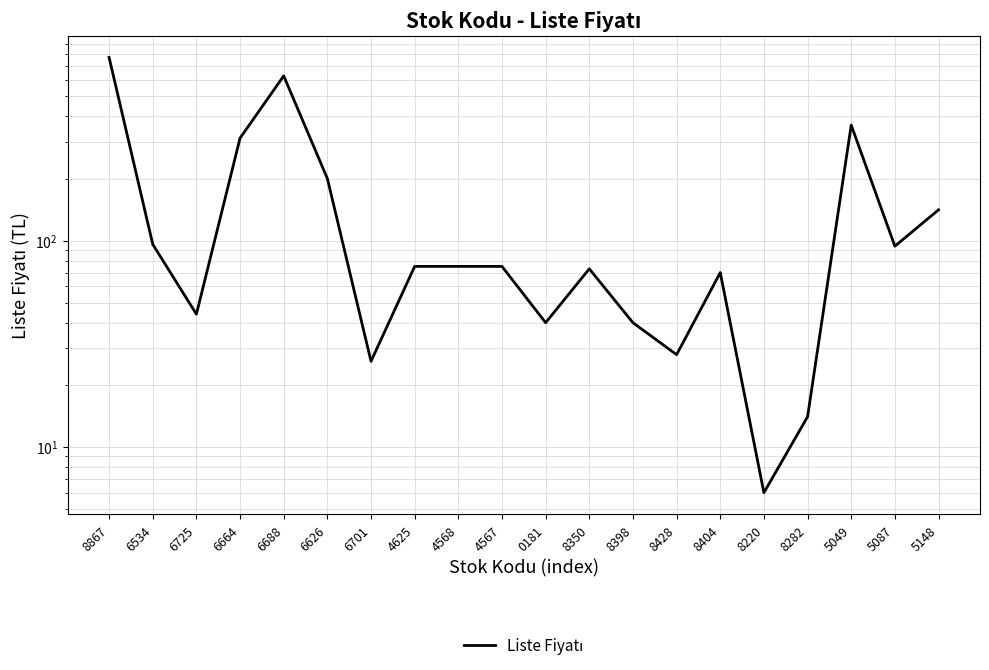

What is the sum of the values at 8350 and 8220?

79